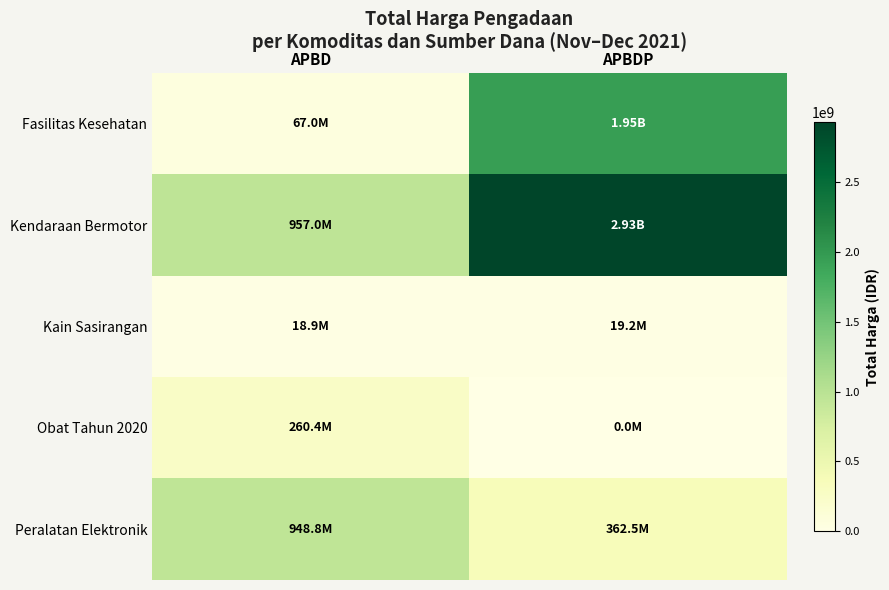

At how many categories does at least one series exceed 2080586723?

1